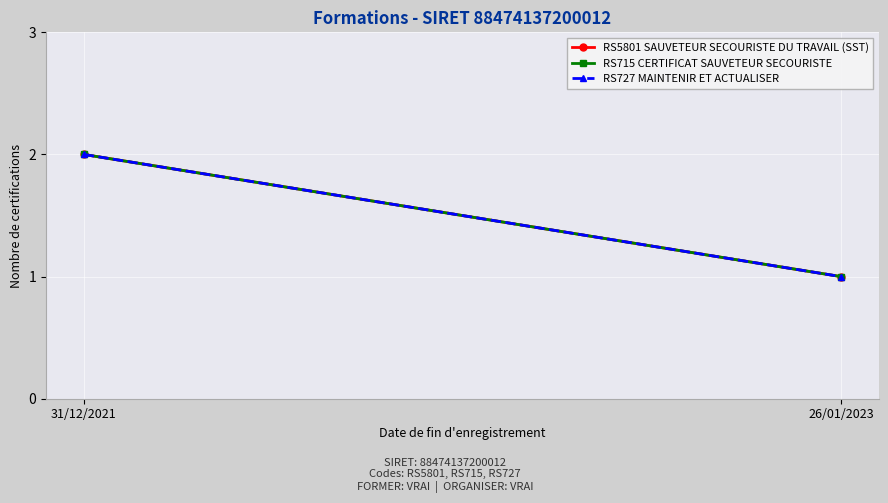

At which label is RS5801 SAUVETEUR SECOURISTE DU TRAVAIL (SST) closest to 1?

26/01/2023